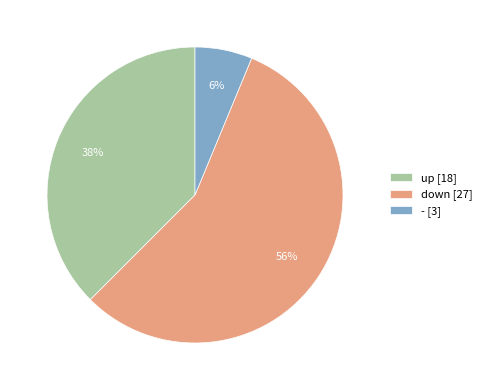

Count the number of slices in the pie.

3